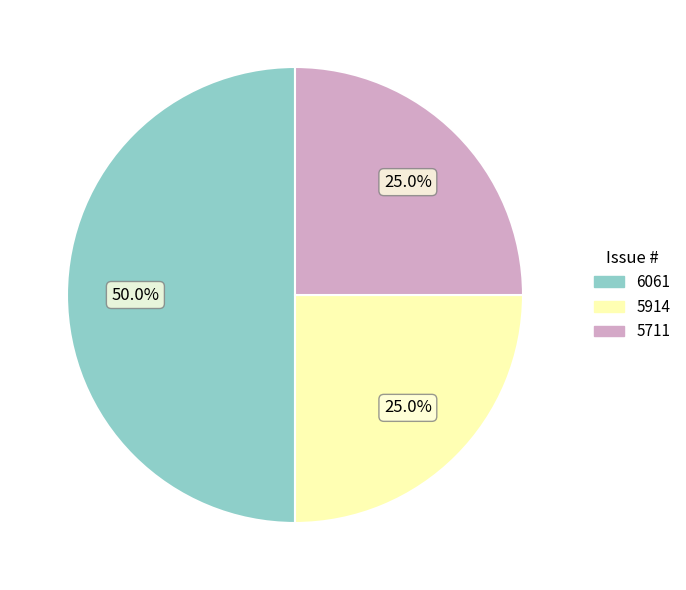

To the nearest percent, what is the combined percentage of 5711 and 5914?

50%